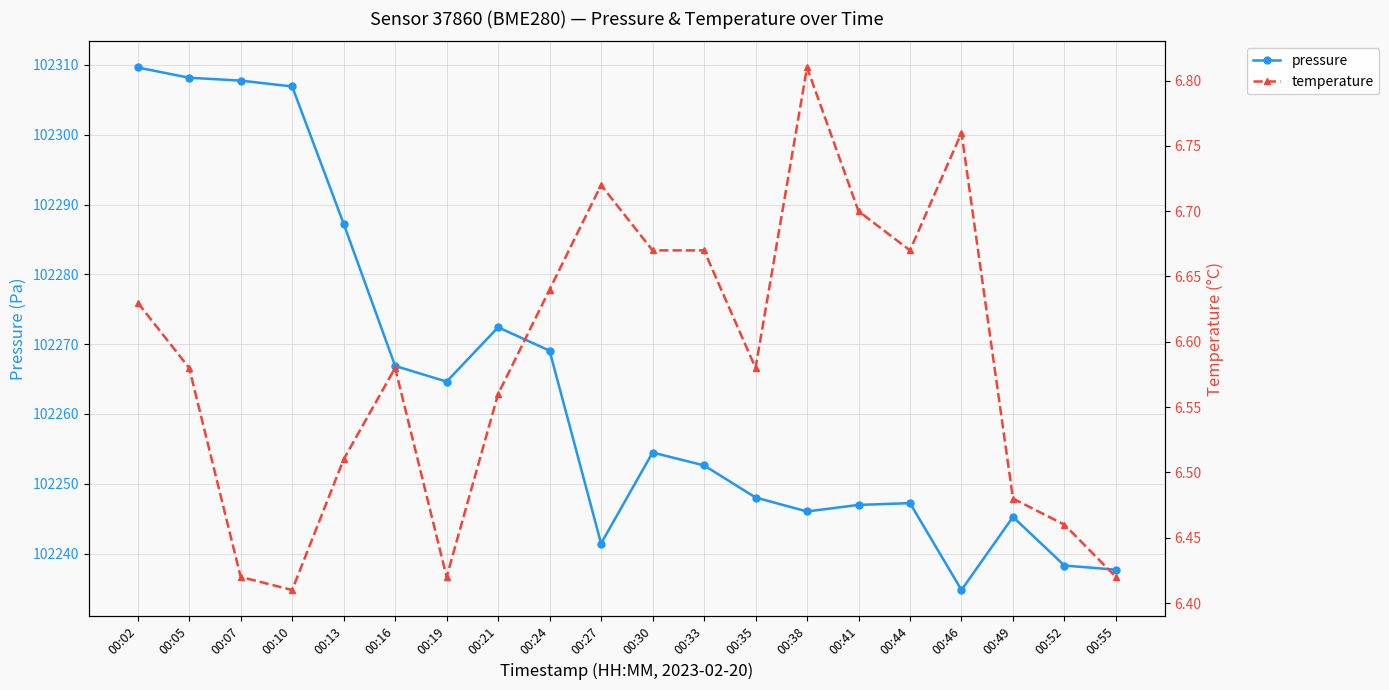

Between 00:55 and 00:33, which is larger?

00:33